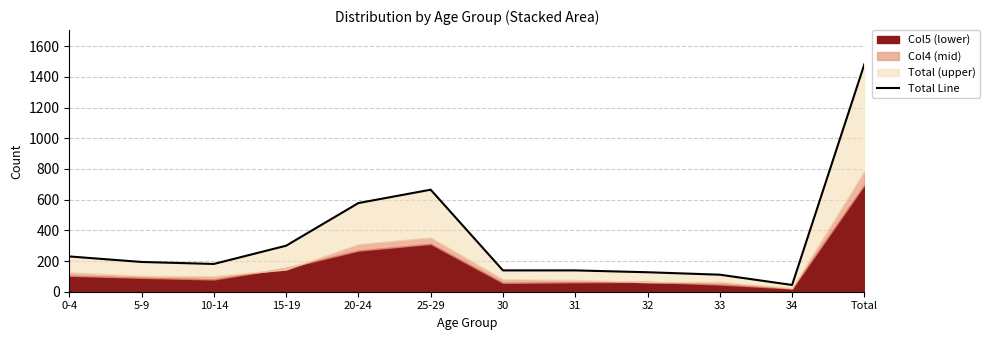

How many interior local valleys (lower than both neighbors) does the data have?

2